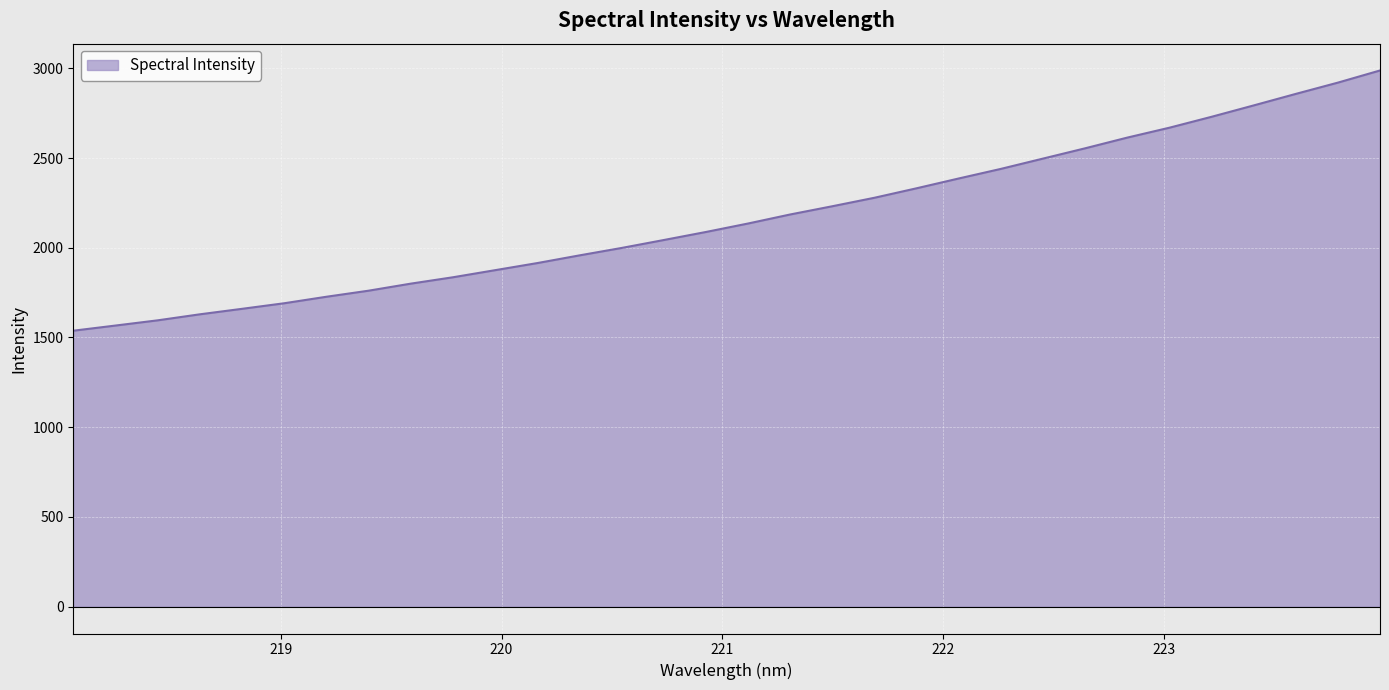

What is the smallest value displayed?

1537.7